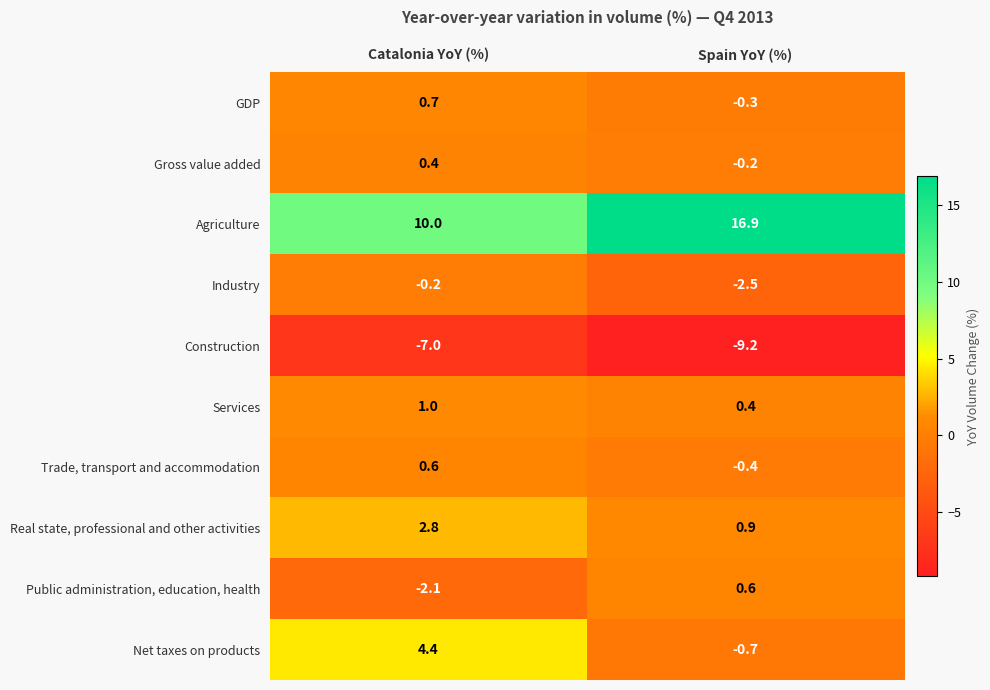

The Public administration, education, health series shows -0.7 at Catalonia YoY (%). True or false?

False